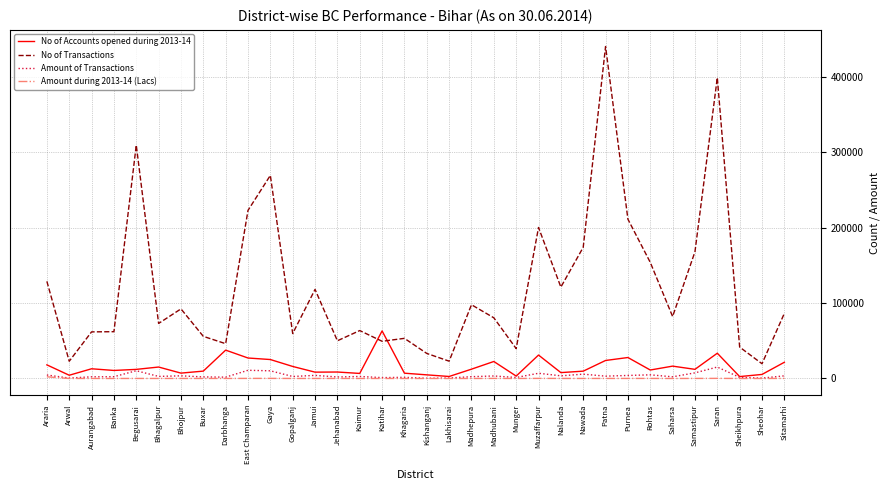

What is the difference between the maximum and minimum values in the No of Transactions series?

420755